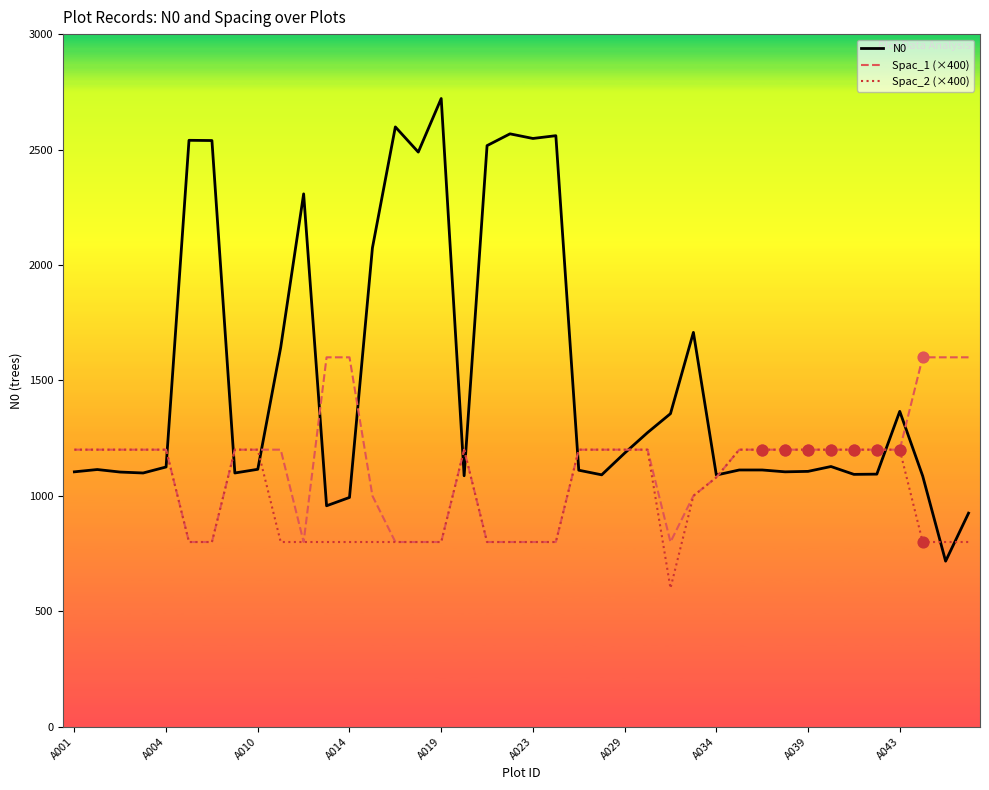

Which series has the widest spread of values?

N0